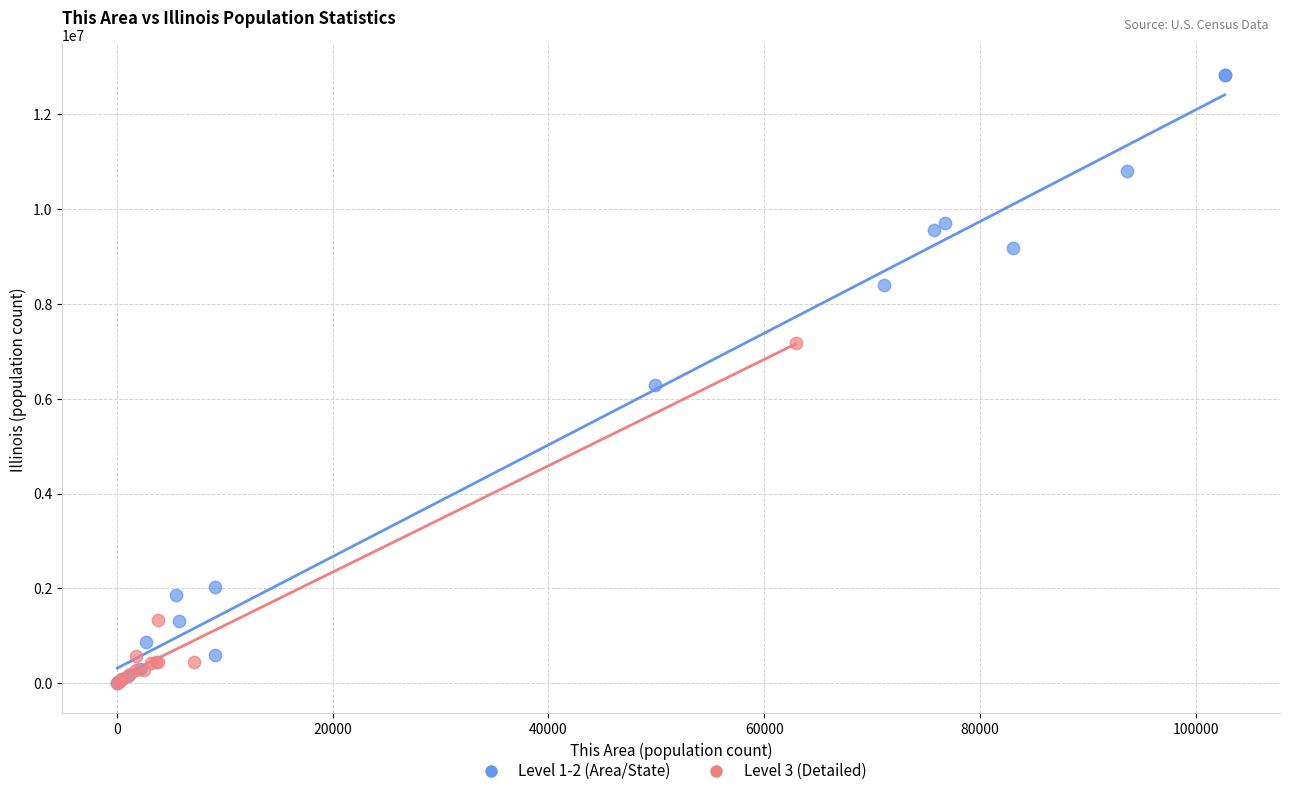

What are all the series names shown in the legend?

Level 1-2 (Area/State), Level 3 (Detailed)